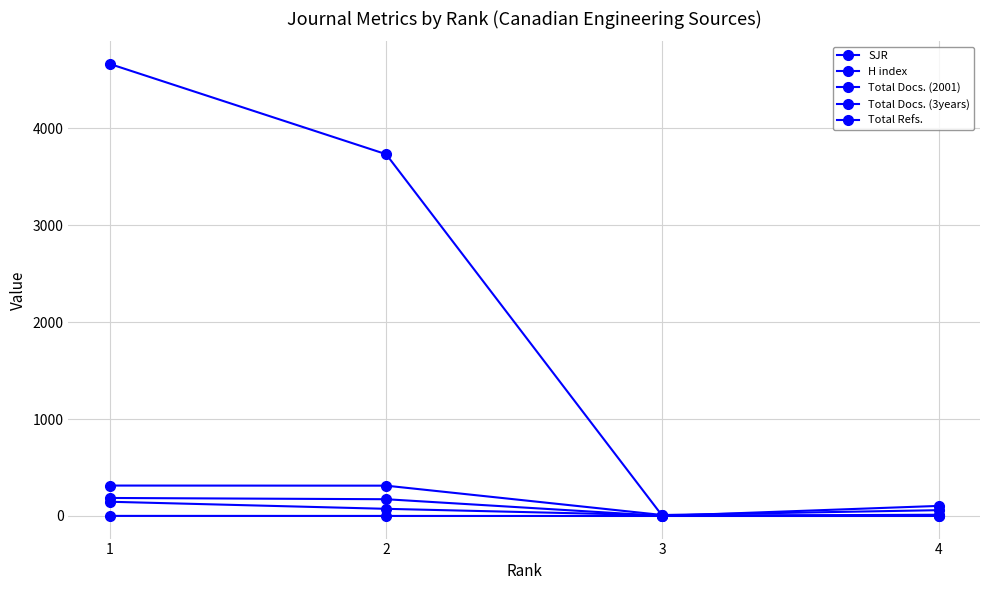

How many distinct data groups are displayed?

5